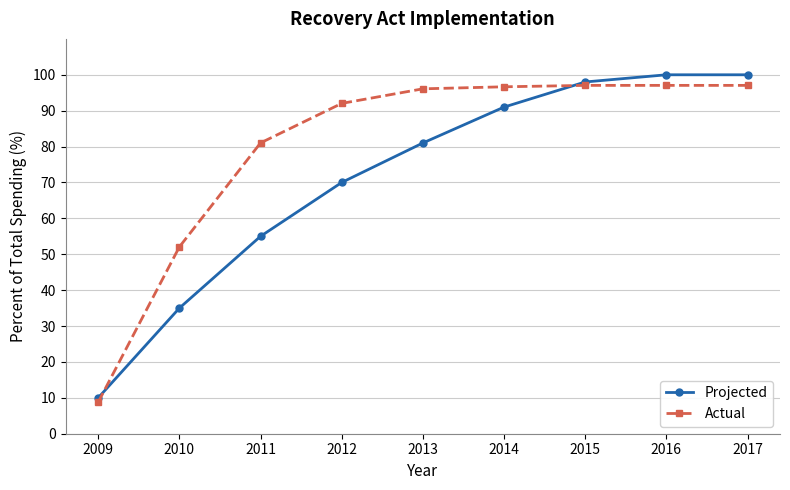

True or false: Actual has a value of 8.8 at 2009.

True